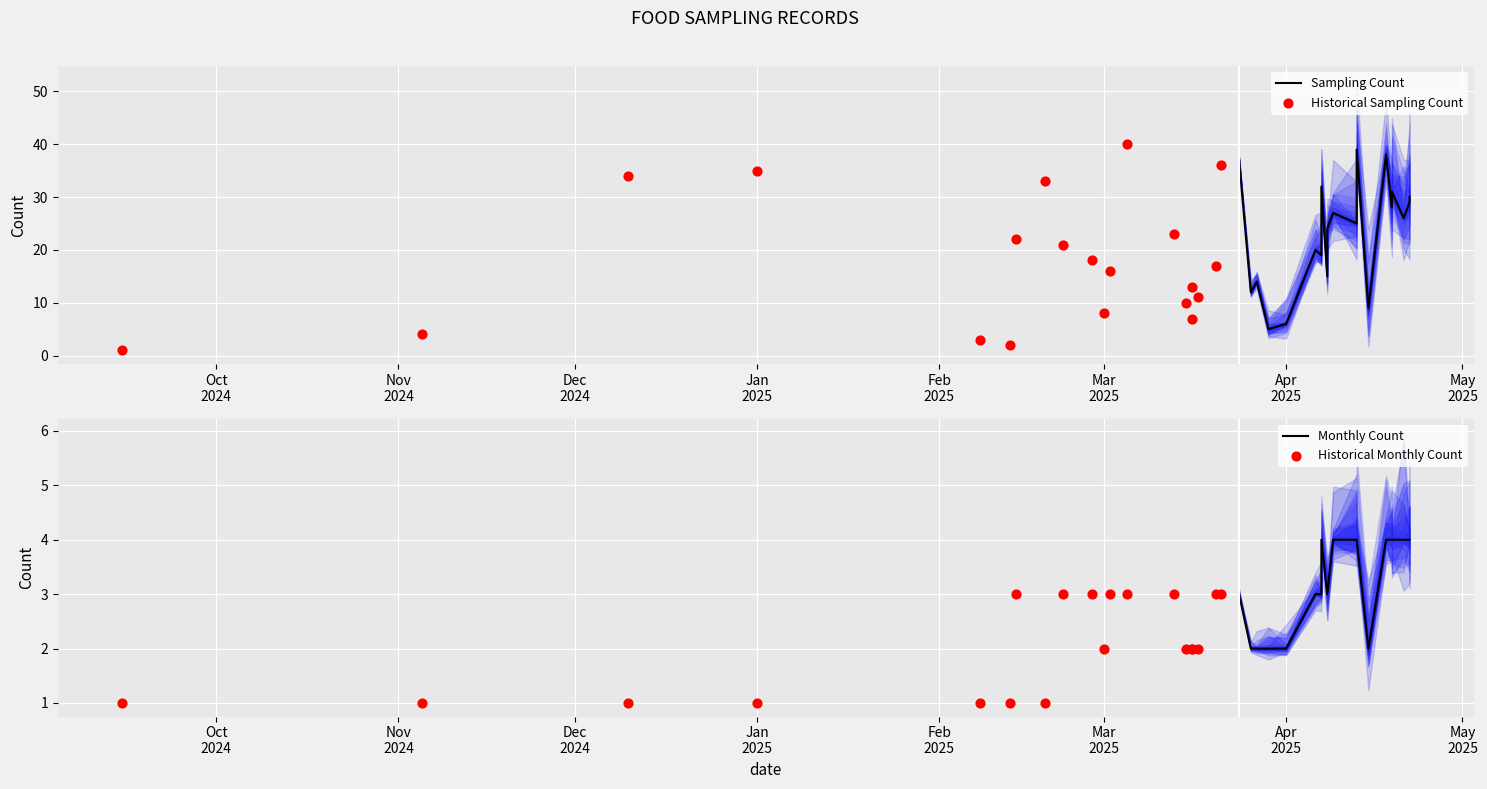

Which series has the largest total across all categories?

Sampling Count